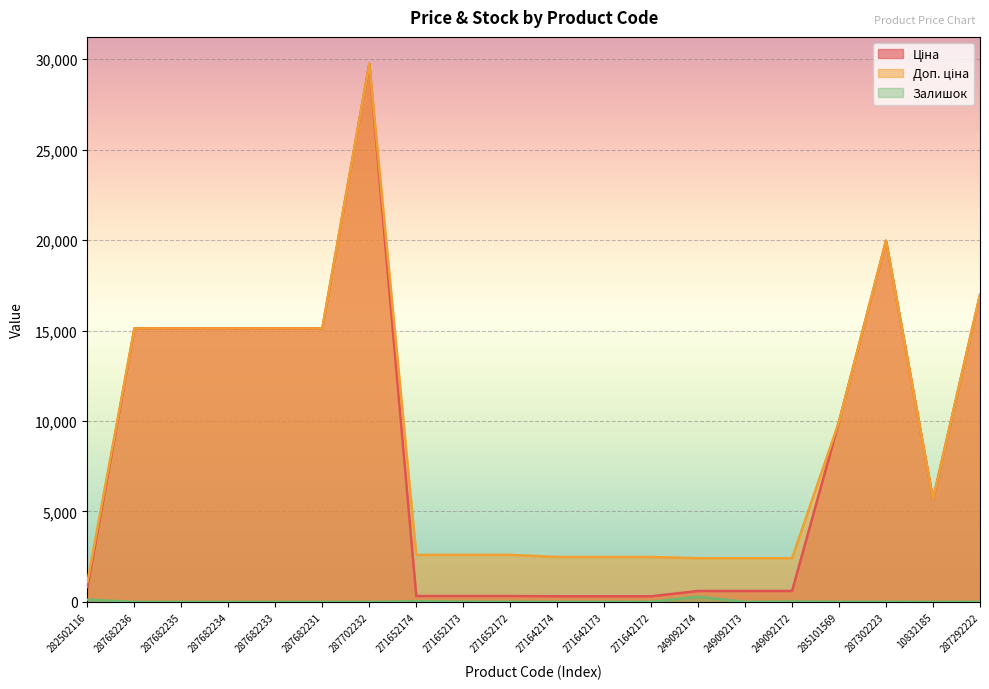

Reading right to left, transcribe all the data shown in this chart.

Ціна: 16976.3	5673.8	19964.2	9975.0	603.7	603.7	603.7	310.3	310.3	310.3	324.8	324.8	324.8	29747.2	15120.0	15120.0	15120.0	15120.0	15120.0	818.5
Доп. ціна: 16976.3	5673.8	19964.2	9975.0	2414.8	2414.8	2414.8	2482.4	2482.4	2482.4	2598.3	2598.3	2598.3	29747.2	15120.0	15120.0	15120.0	15120.0	15120.0	1109.2
Залишок: 4.0	2.0	7.0	7.0	21.0	0.0	286.0	5.0	7.0	9.0	5.0	12.0	32.0	0.0	0.0	0.0	0.0	0.0	0.0	125.0